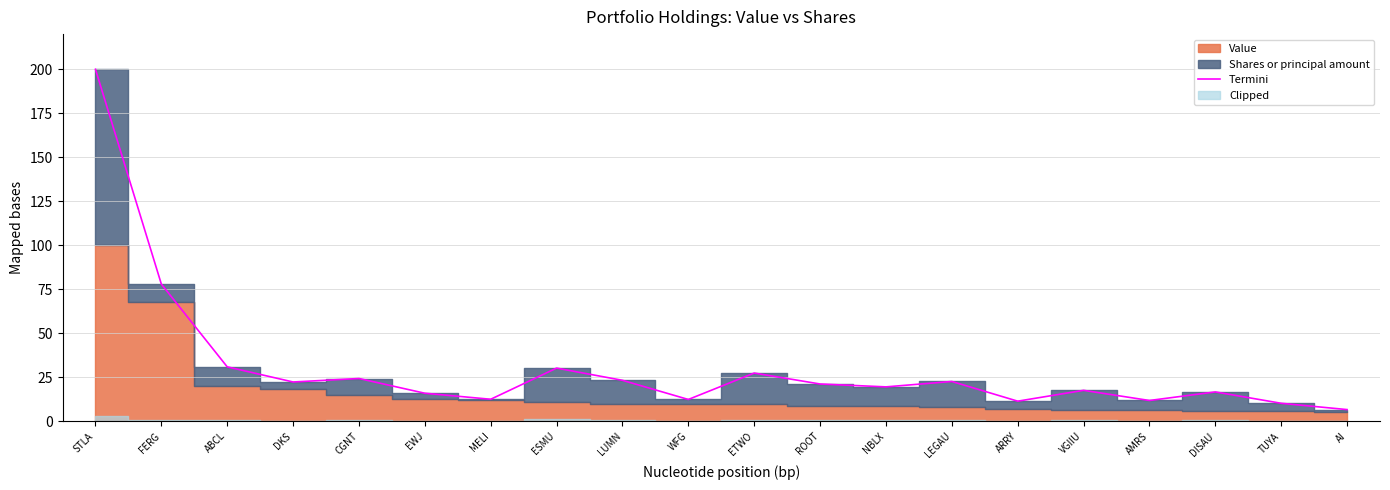

Which label corresponds to the largest value in the chart?

STLA